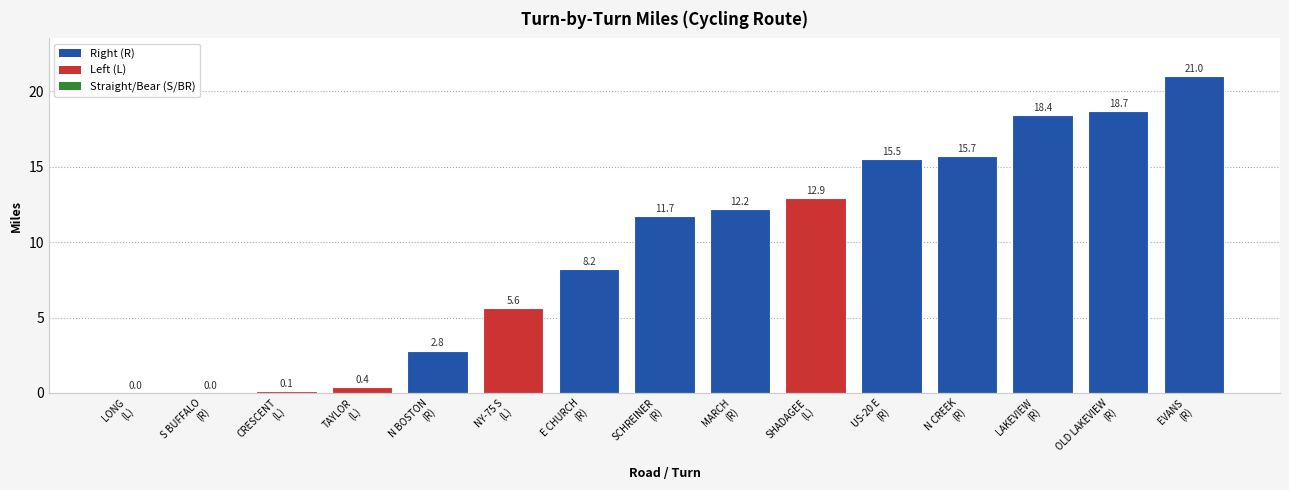

What is the sum of all values?

143.2